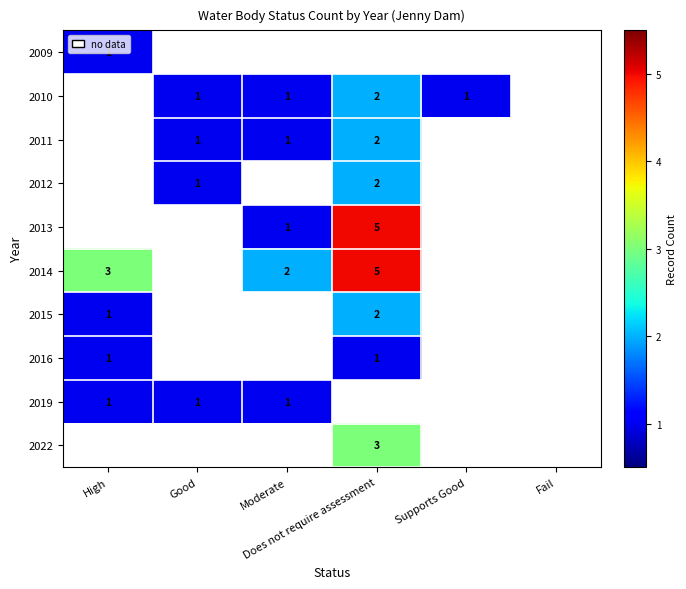

Count the number of categories in the chart.

6